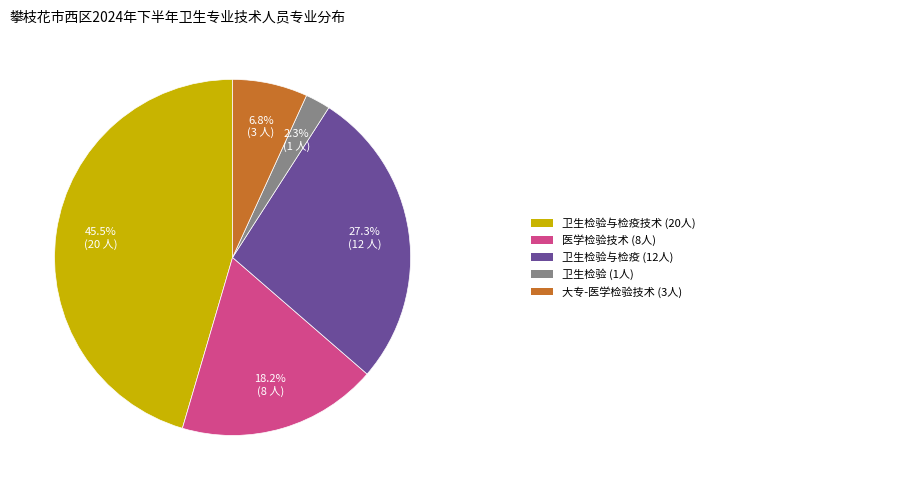

Is there a majority slice in this chart?

No